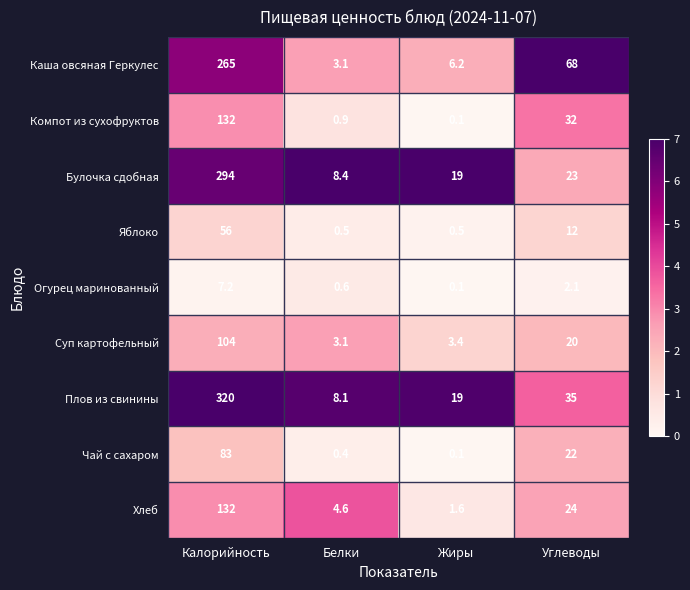

Which series has the largest total across all categories?

Плов из свинины